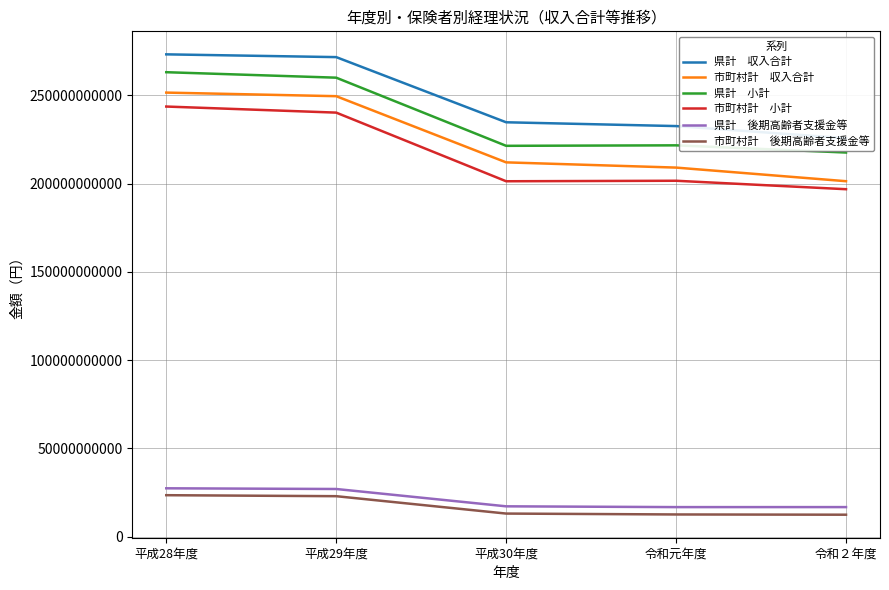

How many categories are shown in the chart?

5